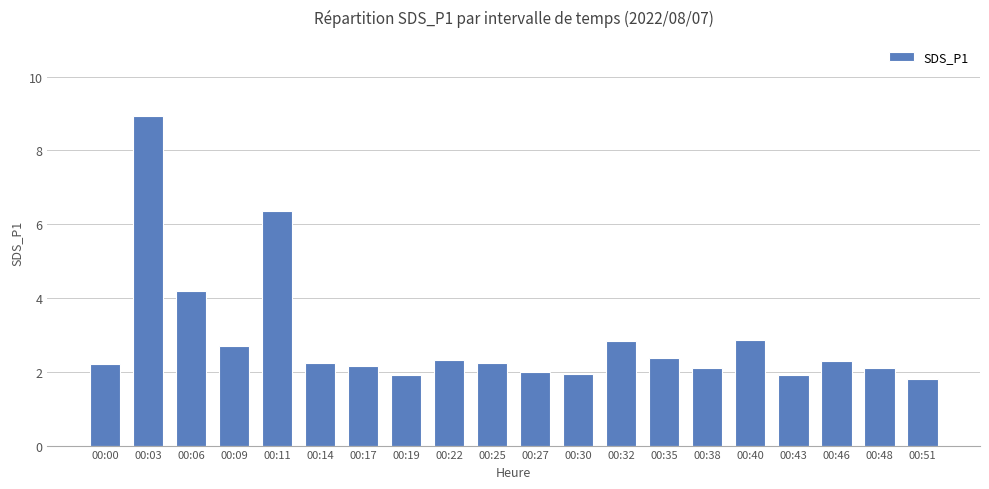

What is the smallest value displayed?

1.8